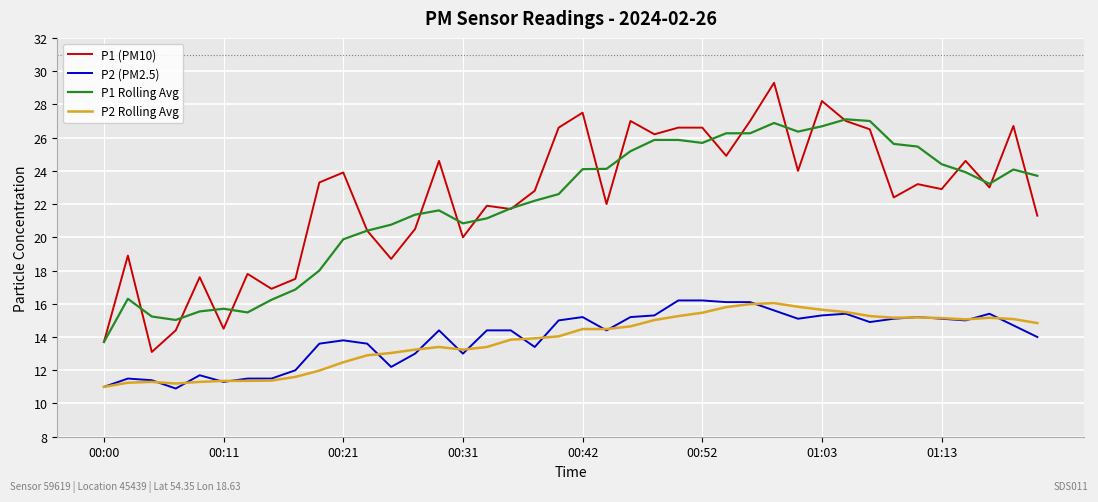

True or false: P2 Rolling Avg and P1 (PM10) intersect in this chart.

False